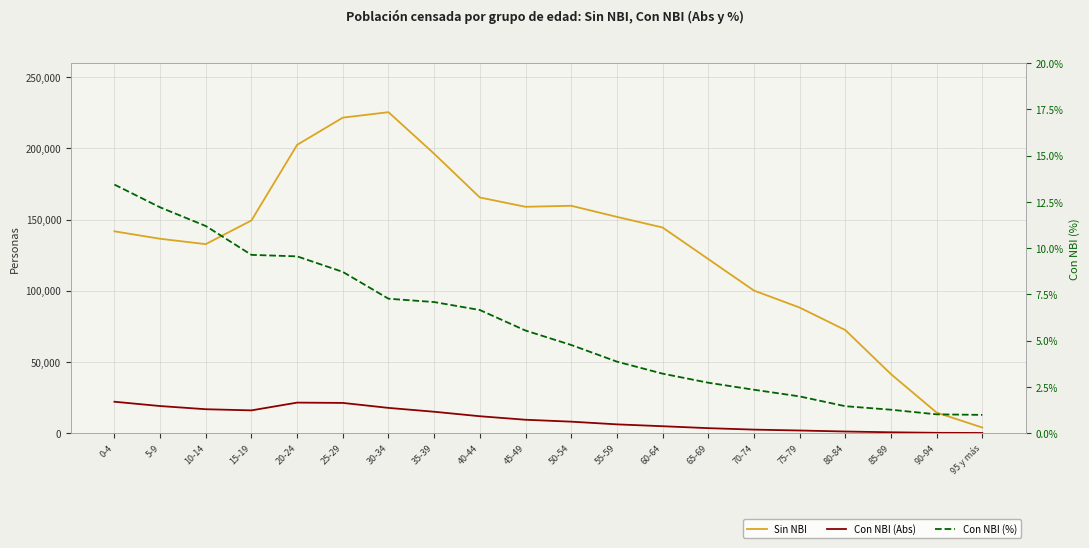

What are all the series names shown in the legend?

Sin NBI, Con NBI (Abs), Con NBI (%)